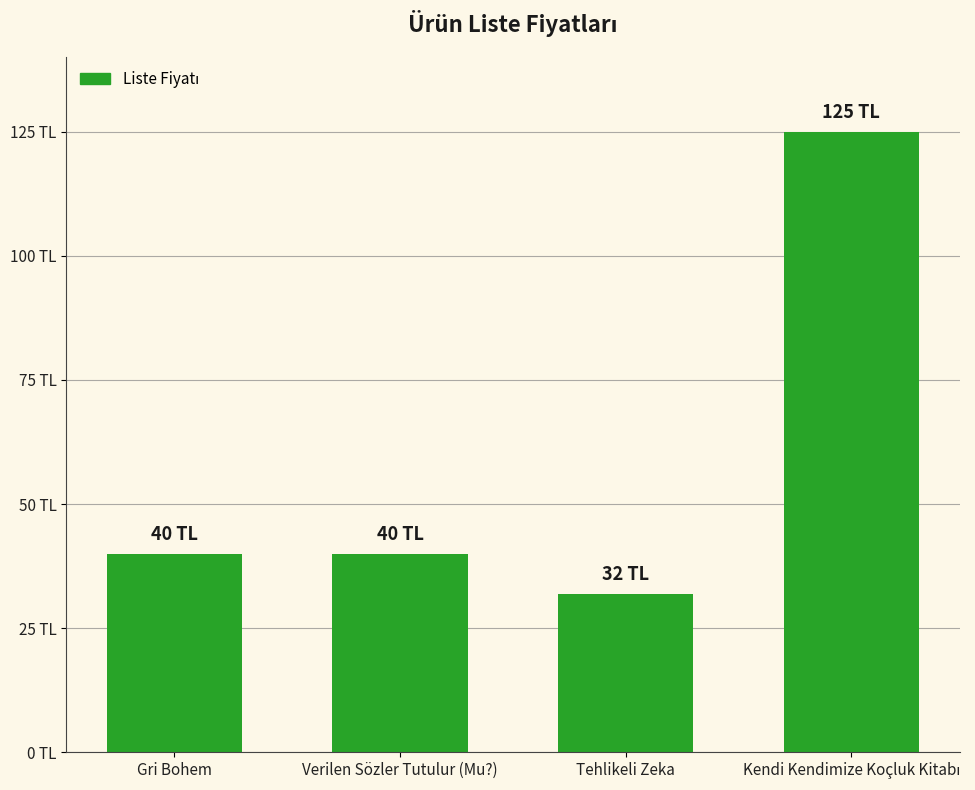

What is the label of the 3rd bar from the left?

Tehlikeli Zeka